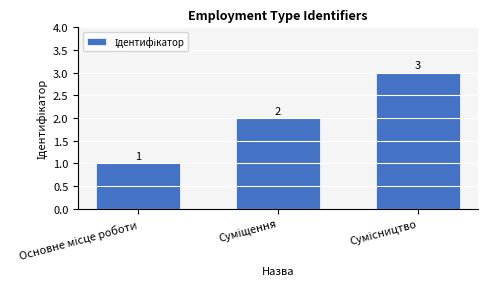

Does the chart contain stacked bars?

No